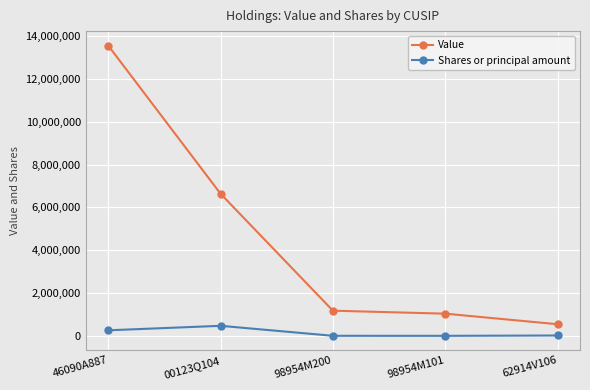

What is the average value of the Value series?

4592400